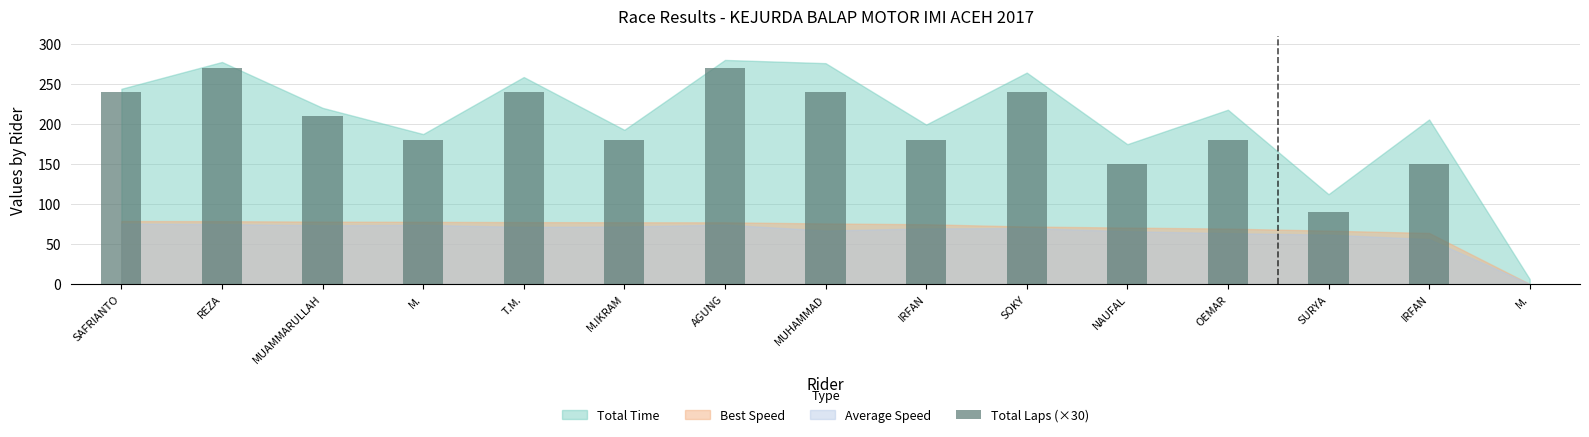

What is the value of the 1st bar from the left?

240